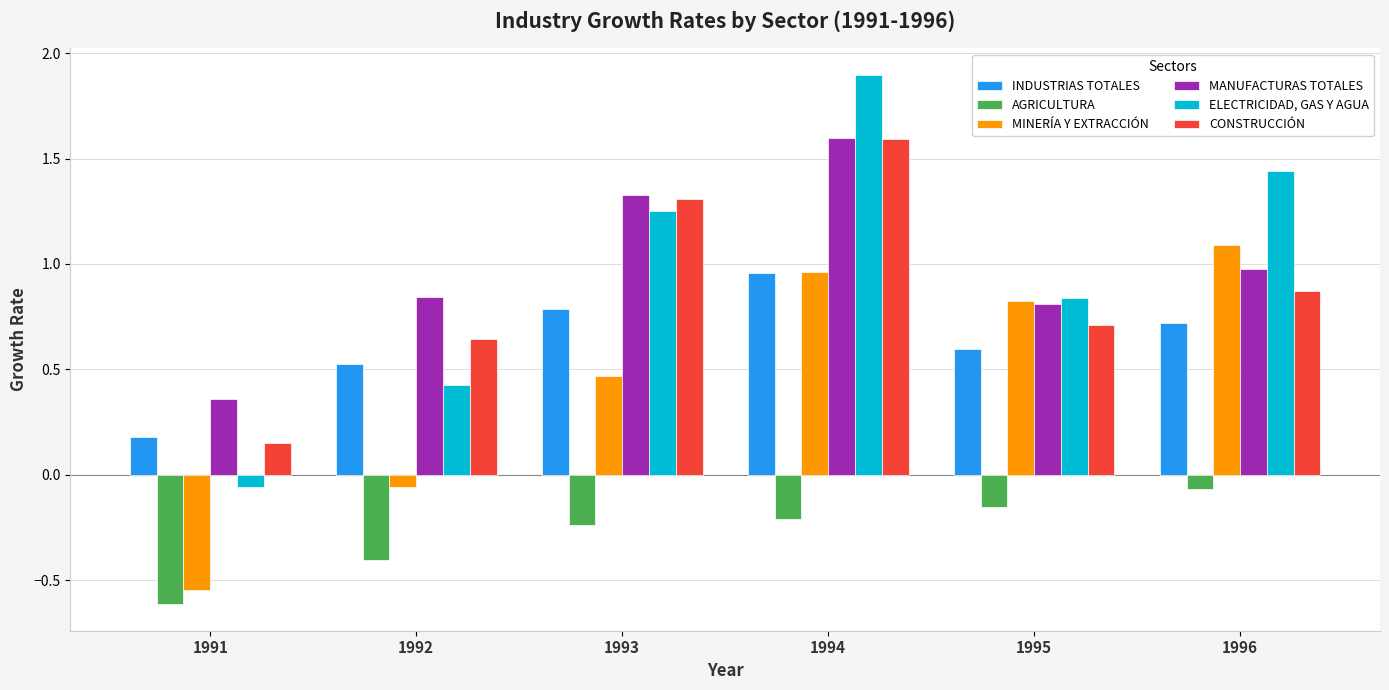

The value of MANUFACTURAS TOTALES at 1993 is 1.9. True or false?

False